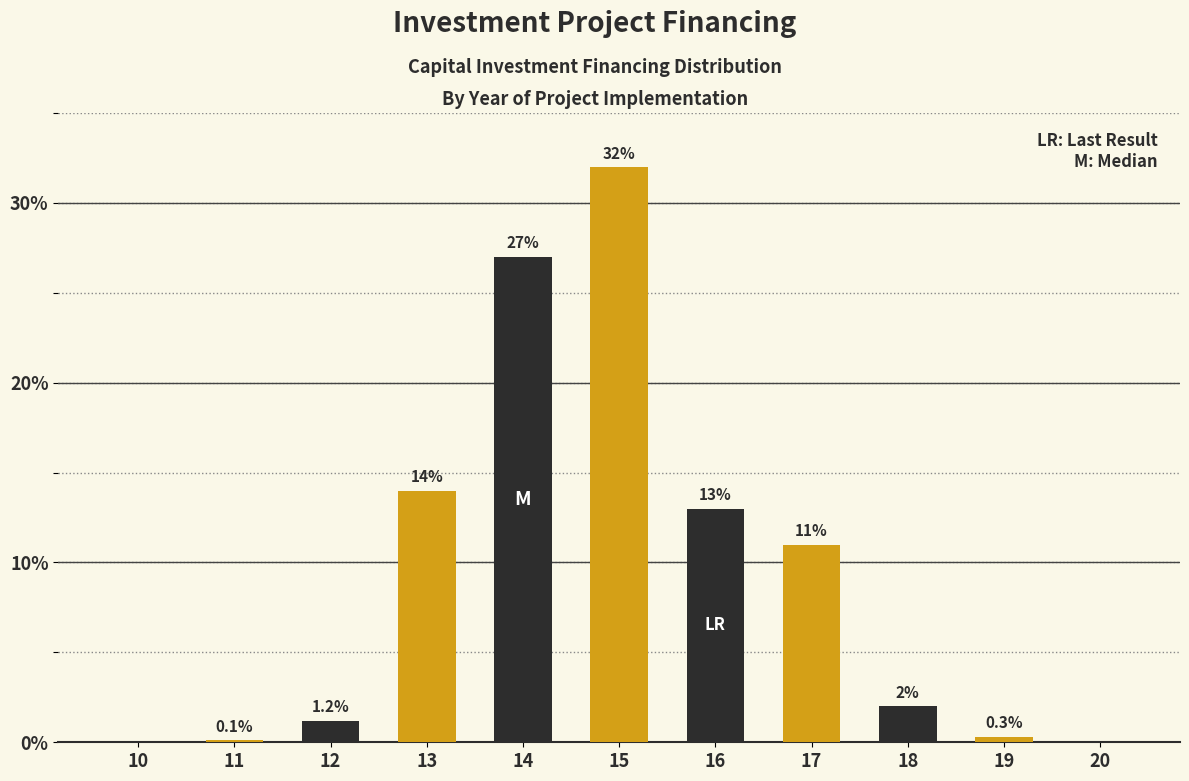

Reading right to left, transcribe all the data shown in this chart.

20=0.0	19=0.3	18=2.0	17=11.0	16=13.0	15=32.0	14=27.0	13=14.0	12=1.2	11=0.1	10=0.0